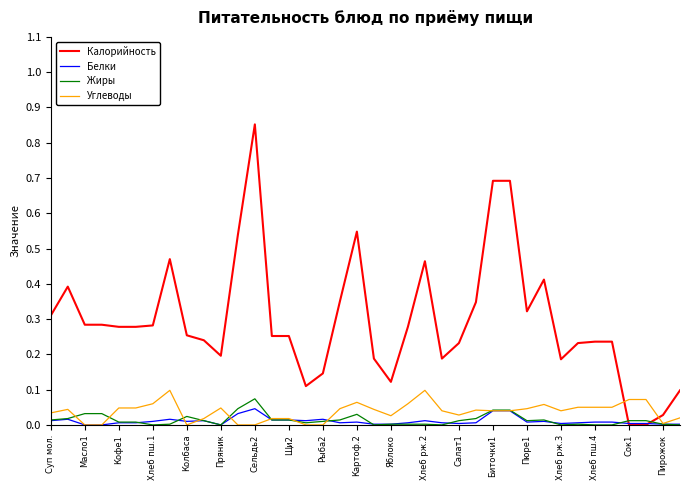

How many intersections are there between Белки and Калорийность?

2